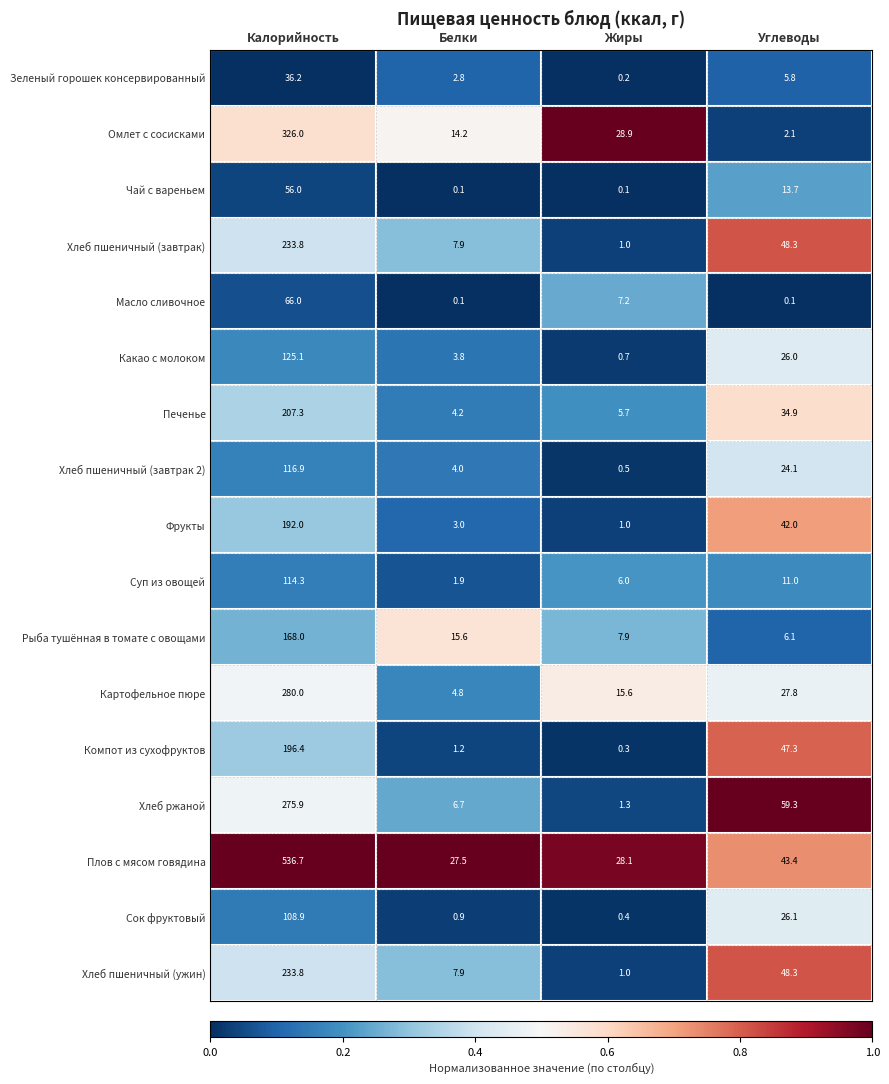

How many categories are shown in the chart?

4